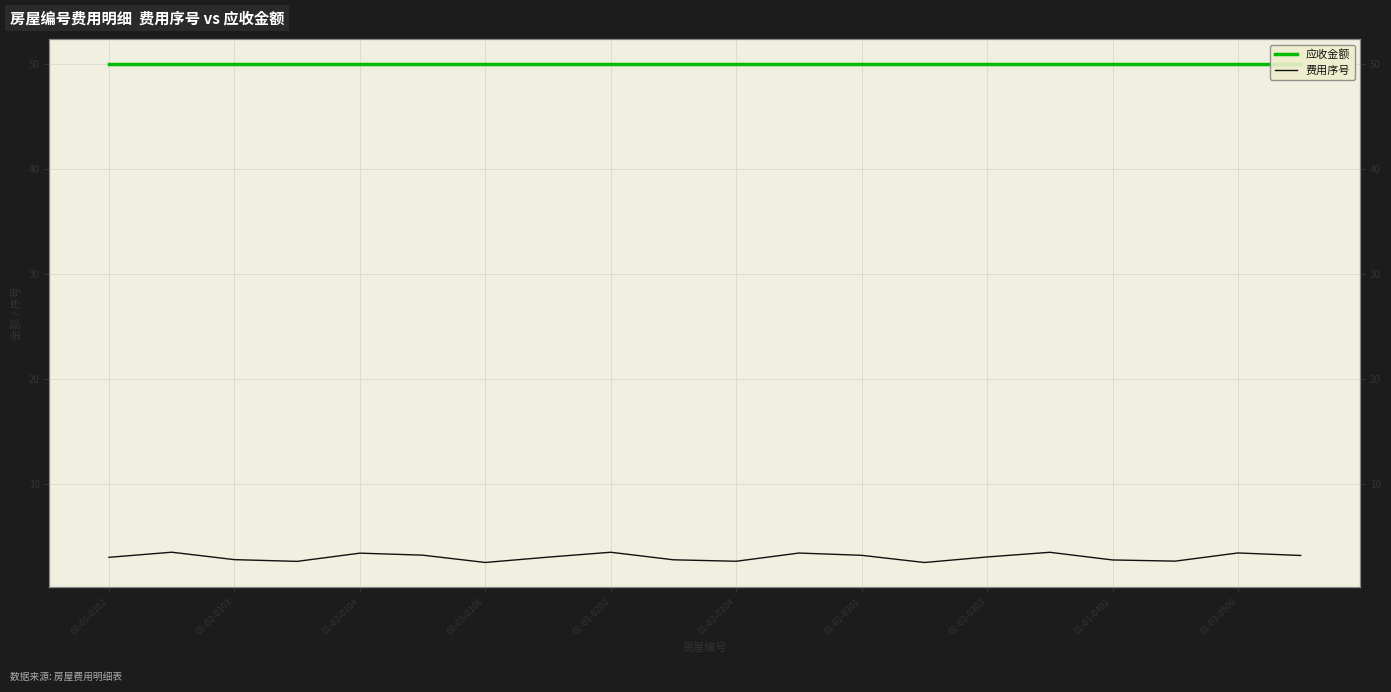

What is the maximum value shown in the chart?

50.0